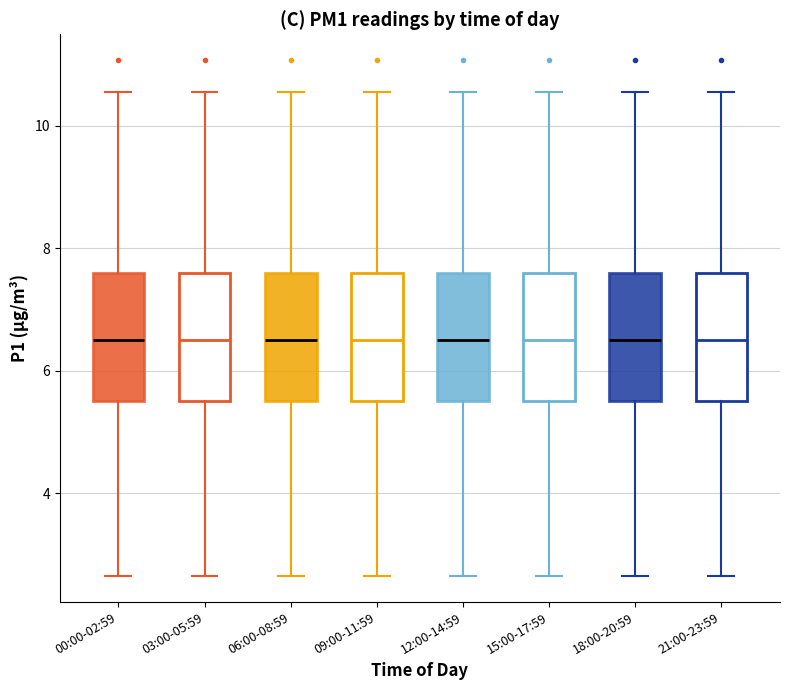

Reading left to right, transcribe this box plot: for each box, give where its median line is, the range the box spans, and where its two whiskers end, as read against the y-axis. The values are not printed on the chart, so give them approximately, as read against the axis.

00:00-02:59: median 6.6, box 5.6 to 7.6, whiskers 2.6 to 10.6
03:00-05:59: median 6.6, box 5.6 to 7.6, whiskers 2.6 to 10.6
06:00-08:59: median 6.6, box 5.6 to 7.6, whiskers 2.6 to 10.6
09:00-11:59: median 6.6, box 5.6 to 7.6, whiskers 2.6 to 10.6
12:00-14:59: median 6.6, box 5.6 to 7.6, whiskers 2.6 to 10.6
15:00-17:59: median 6.6, box 5.6 to 7.6, whiskers 2.6 to 10.6
18:00-20:59: median 6.6, box 5.6 to 7.6, whiskers 2.6 to 10.6
21:00-23:59: median 6.6, box 5.6 to 7.6, whiskers 2.6 to 10.6